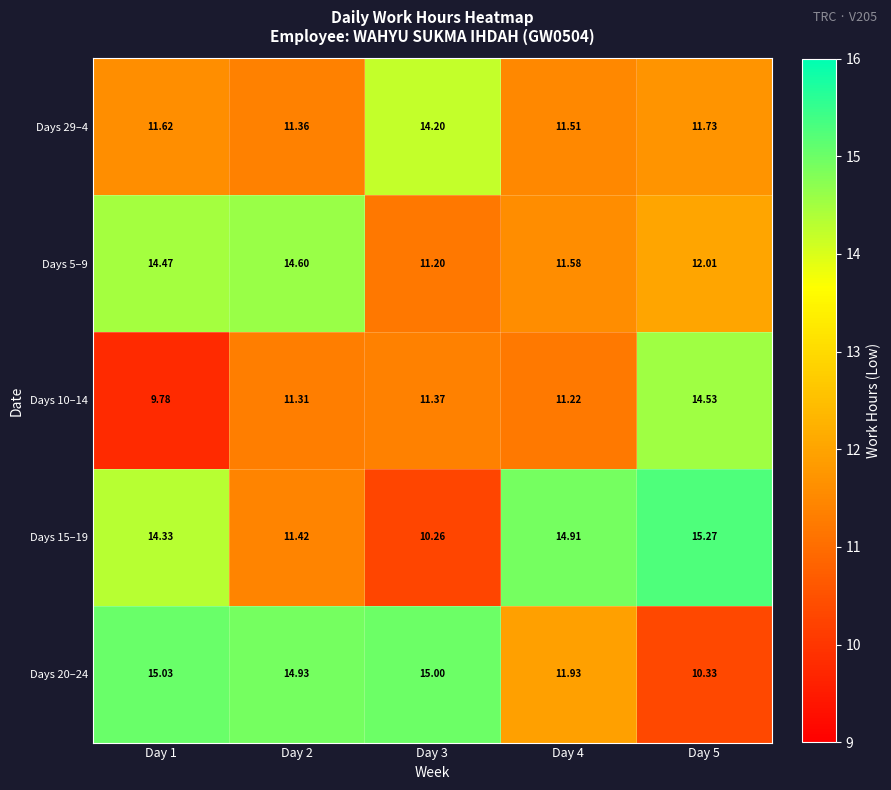

Is the value of Days 20–24 at Day 4 greater than the value of Days 15–19 at Day 3?

Yes